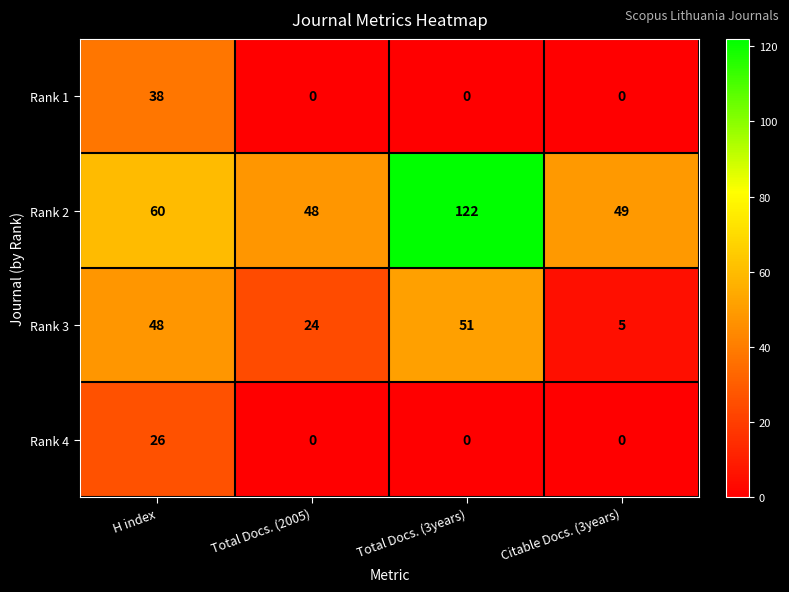

Rank the categories by Rank 3 value from lowest to highest.

Citable Docs. (3years), Total Docs. (2005), H index, Total Docs. (3years)